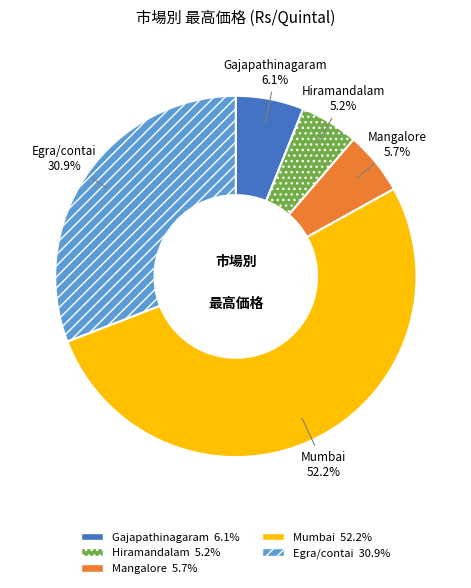

What is the largest slice in the pie chart?

Mumbai